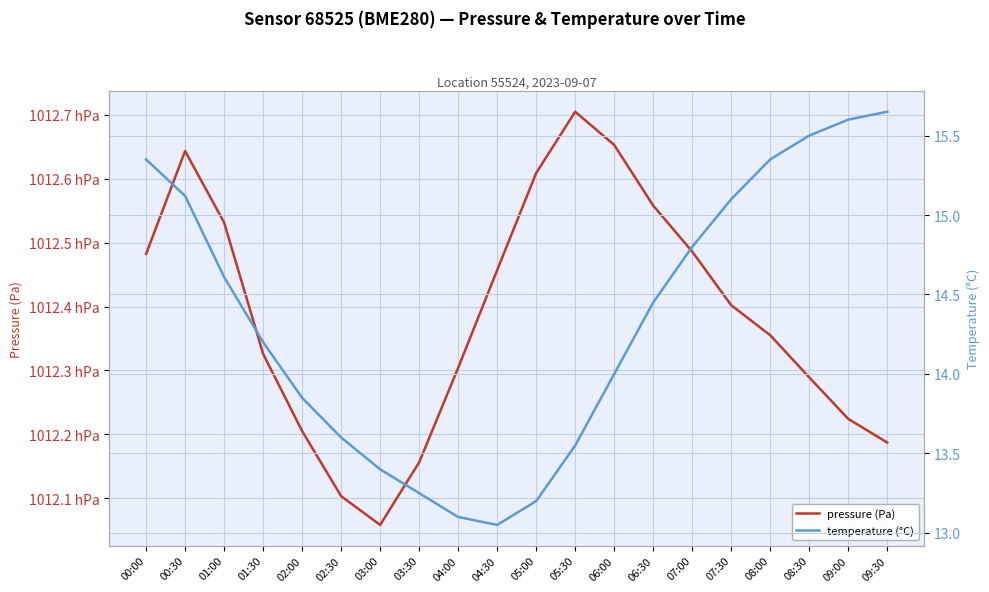

In pressure (Pa), how many points are lower than both neighbors (excluding endpoints)?

1